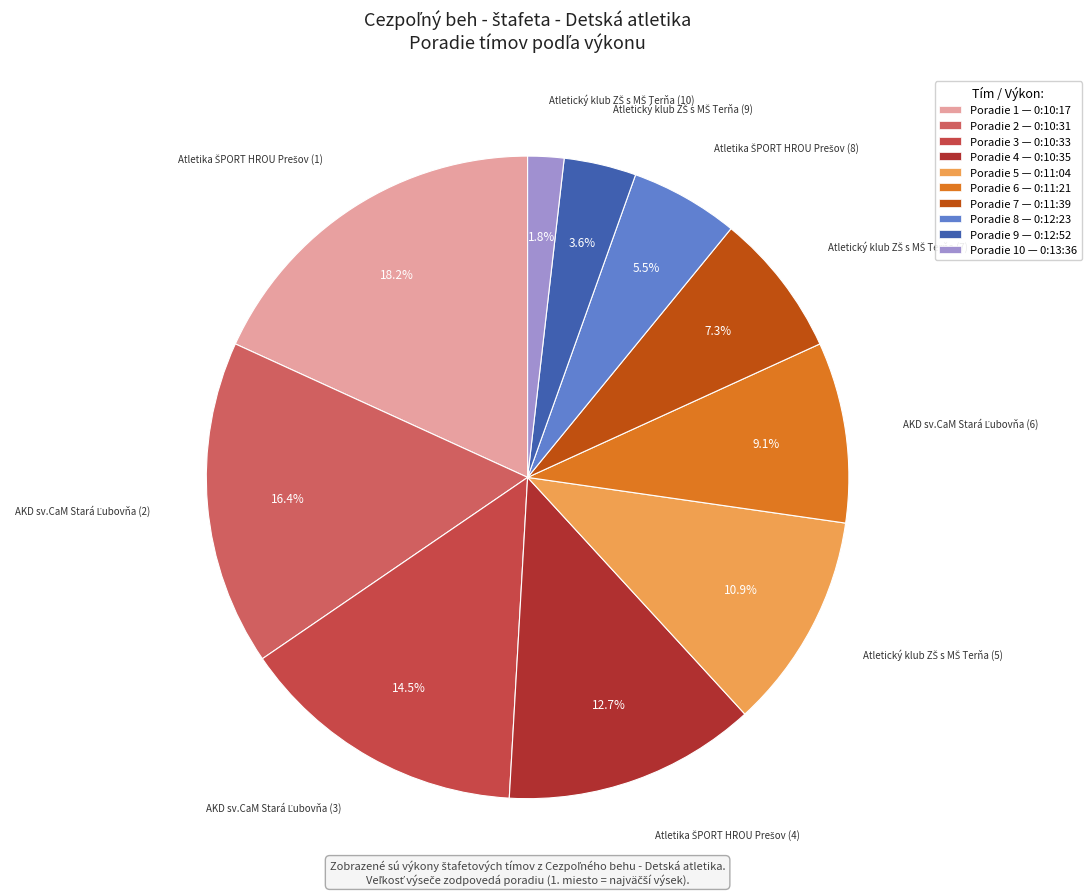

How many slices are in this pie chart?

10